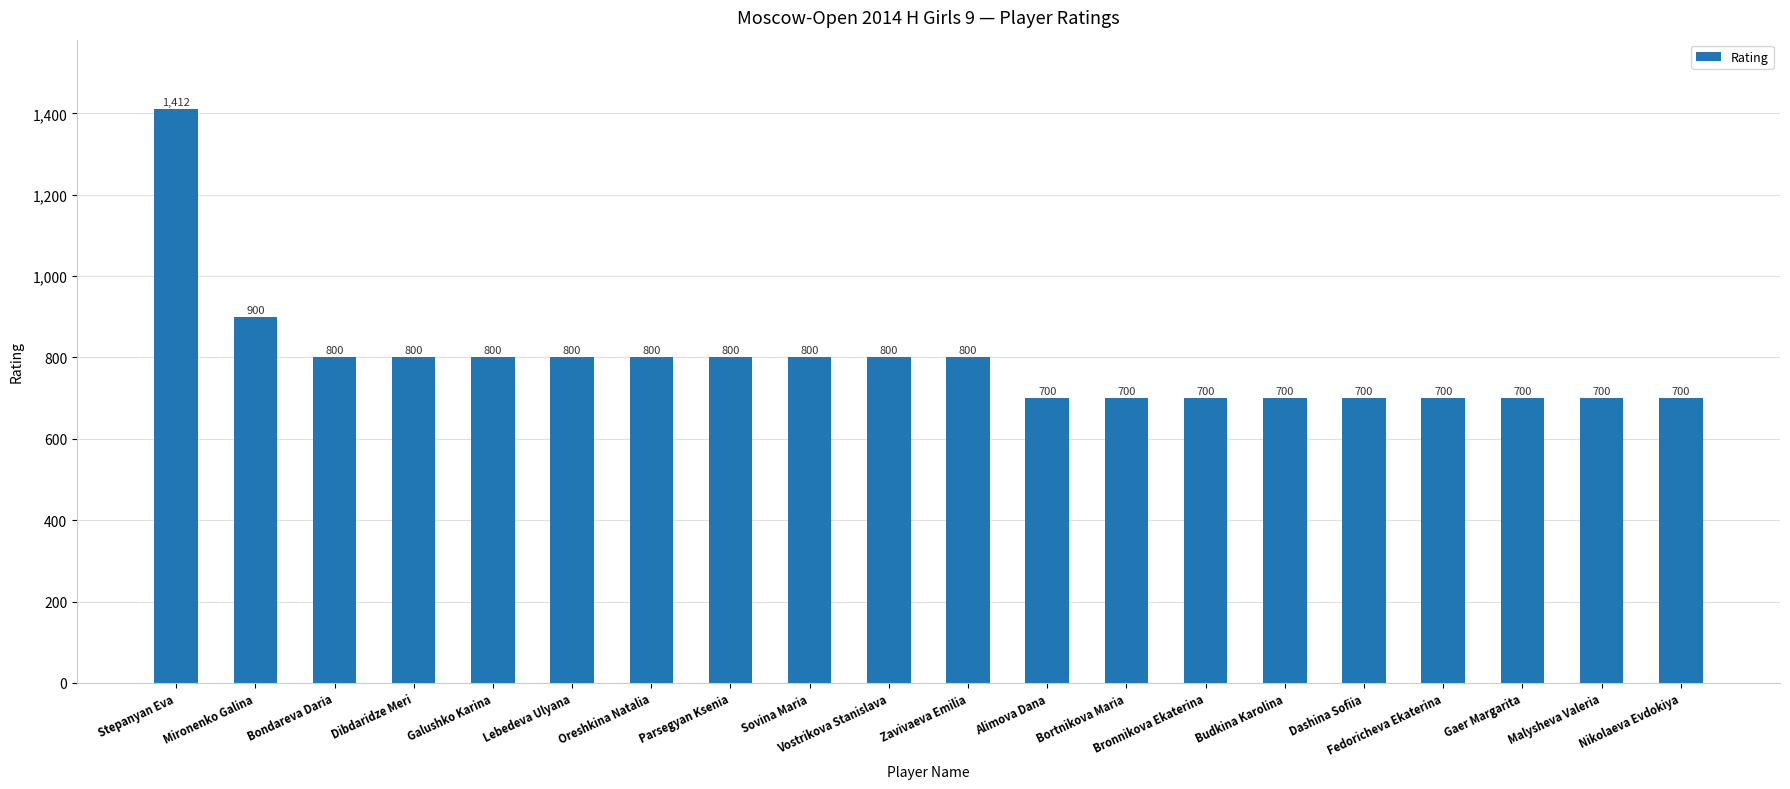

What is the sum of the values at Fedoricheva Ekaterina and Gaer Margarita?

1400